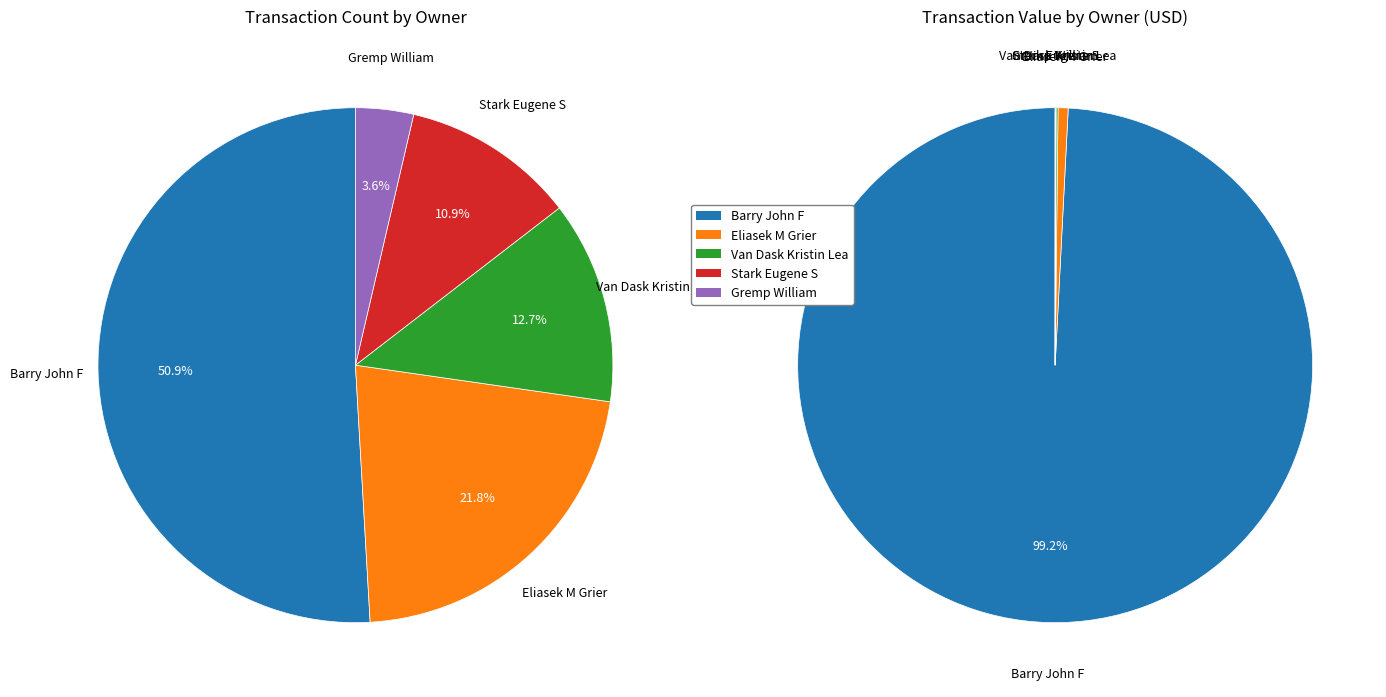

Which has a higher value, Barry John F or Eliasek M Grier?

Barry John F